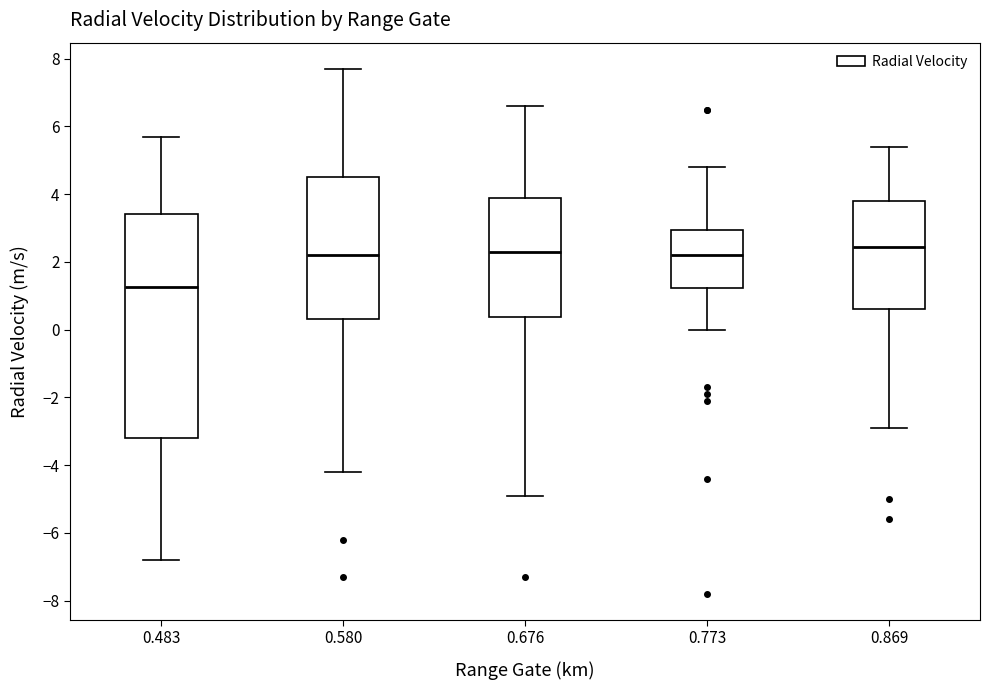

Where does the upper whisker of the box at x = 0.580 end on the y-axis? The values are not printed on the chart, so give them approximately, as read against the axis.

7.8